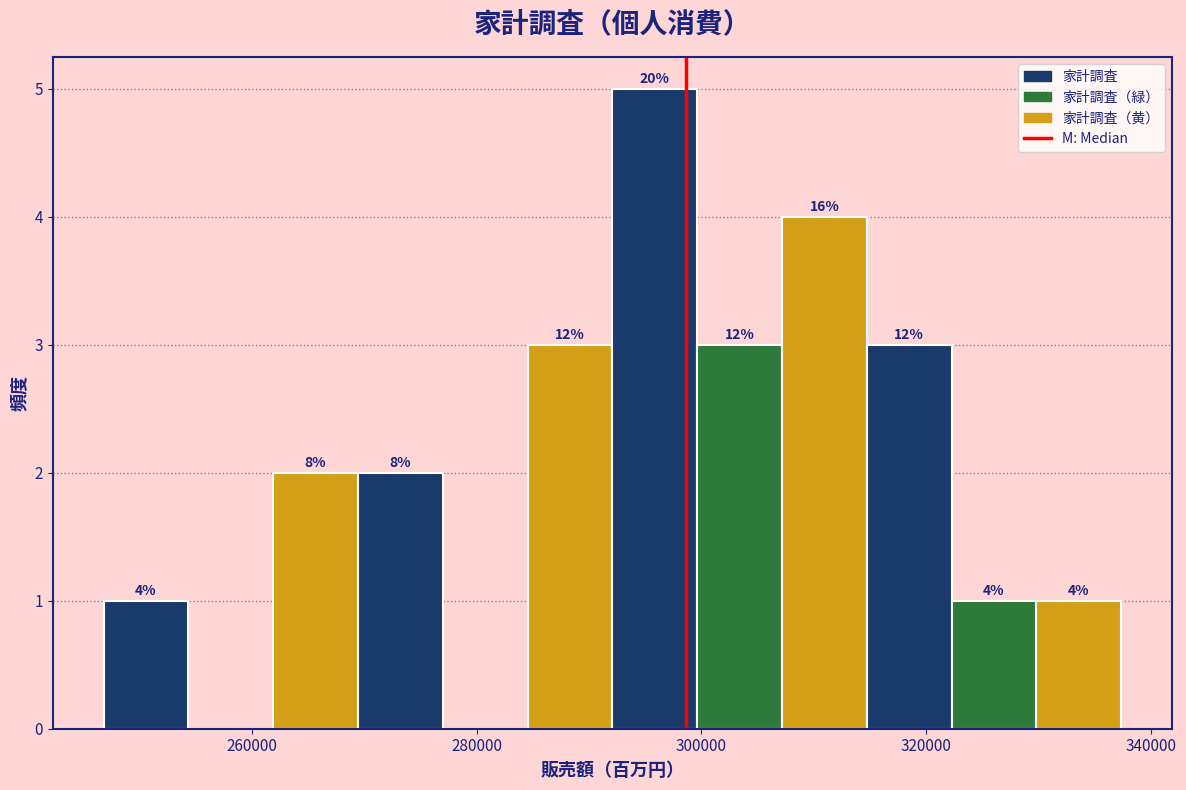

Around what value on the x-axis is the tallest bar? Give the approximate position of its centre, as read against the axis.

296000